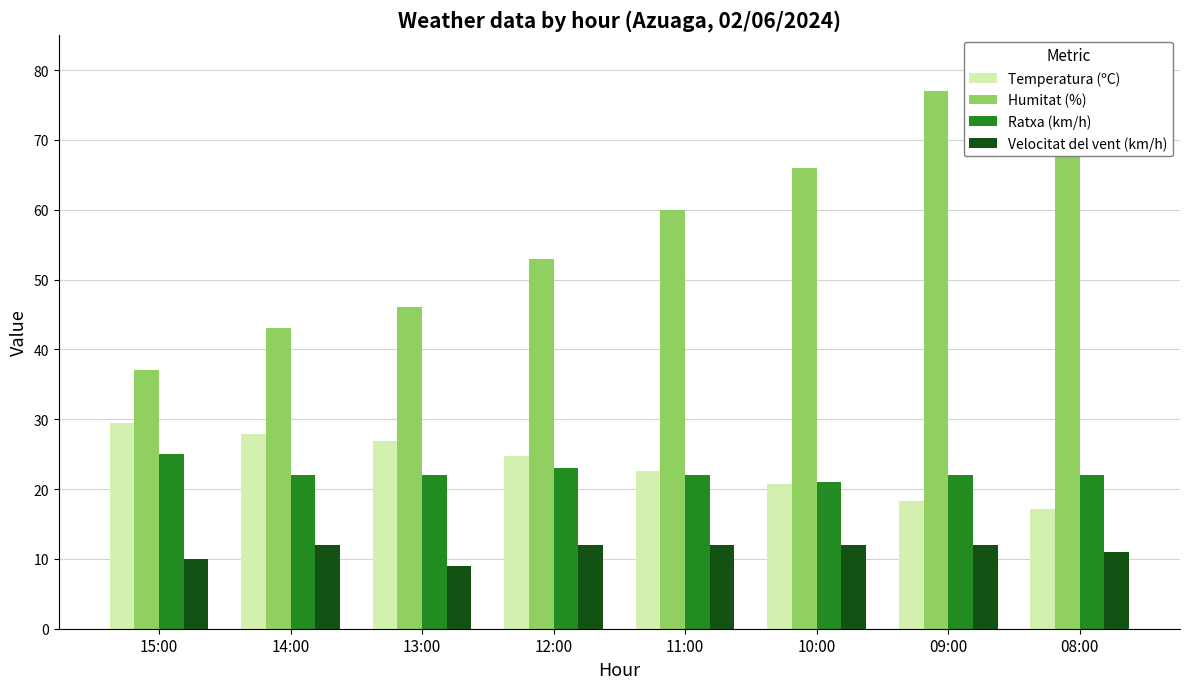

Reading left to right, extract all data points from this chart.

Temperatura (ºC): 29.4	27.9	26.9	24.8	22.6	20.7	18.3	17.1
Humitat (%): 37.0	43.0	46.0	53.0	60.0	66.0	77.0	81.0
Ratxa (km/h): 25.0	22.0	22.0	23.0	22.0	21.0	22.0	22.0
Velocitat del vent (km/h): 10.0	12.0	9.0	12.0	12.0	12.0	12.0	11.0